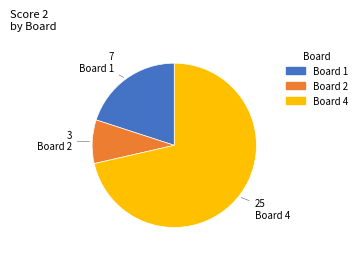

Is there a majority slice in this chart?

Yes